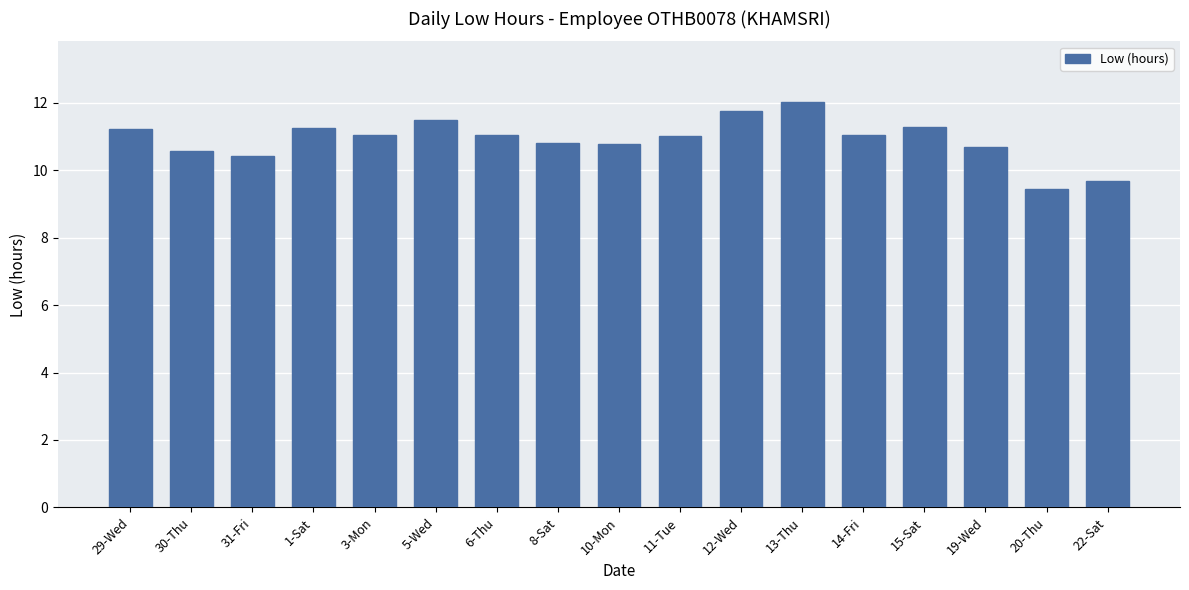

What is the maximum value shown in the chart?

12.0